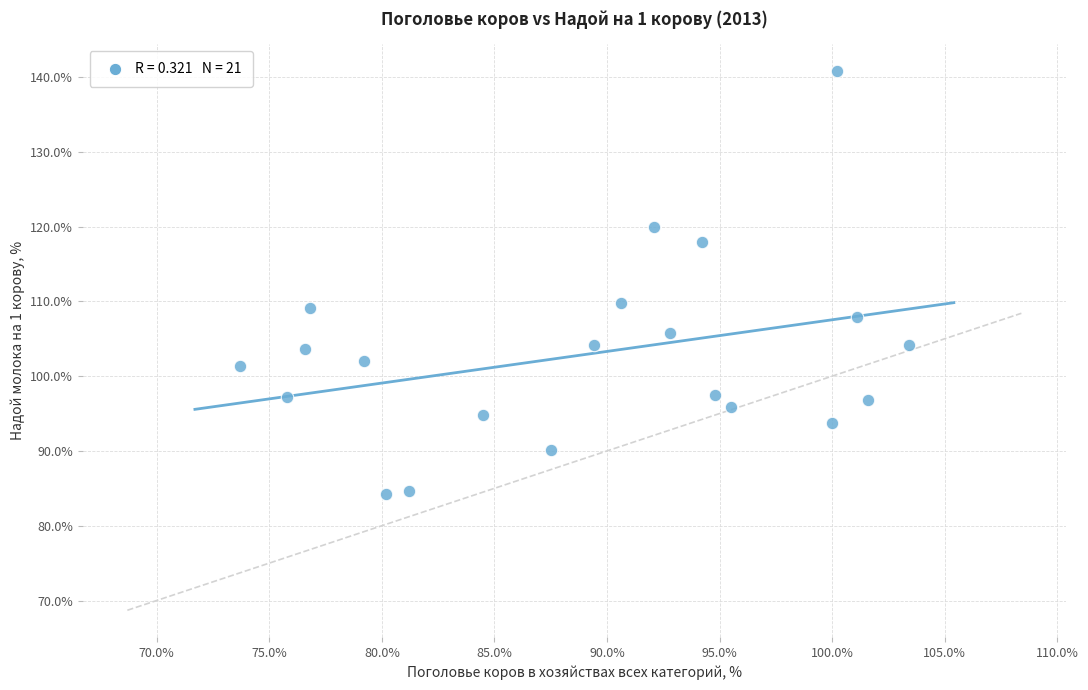

What is the range of Y values (max minus min)?

56.5